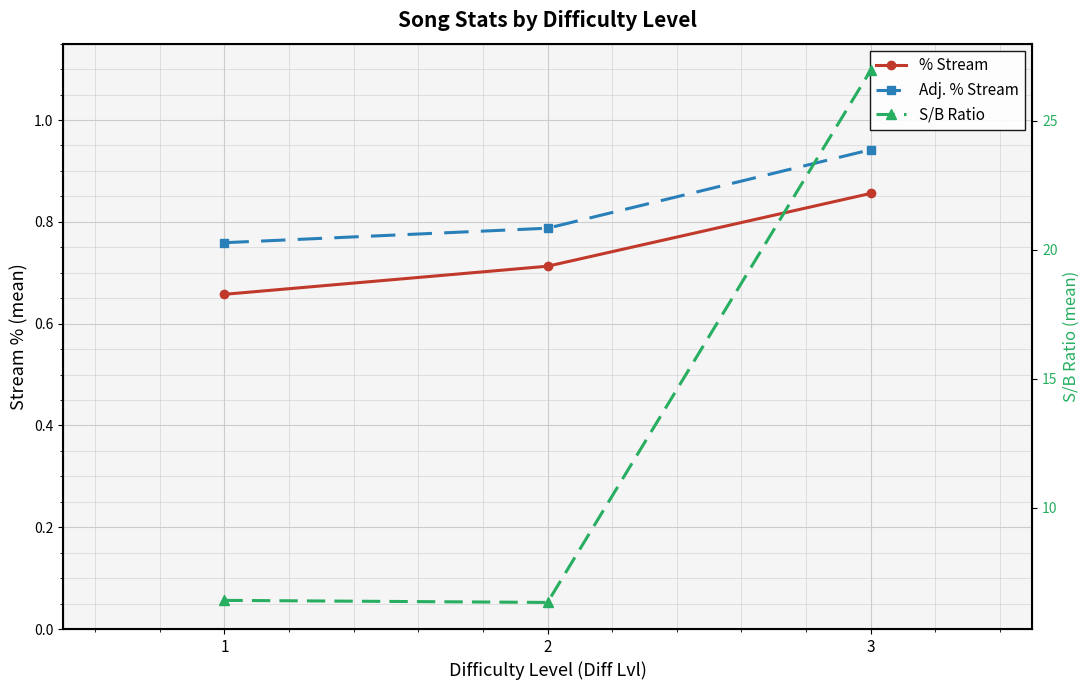

Reading right to left, transcribe all the data shown in this chart.

% Stream: 0.9	0.7	0.7
Adj. % Stream: 0.9	0.8	0.8
S/B Ratio: 27.0	6.3	6.4